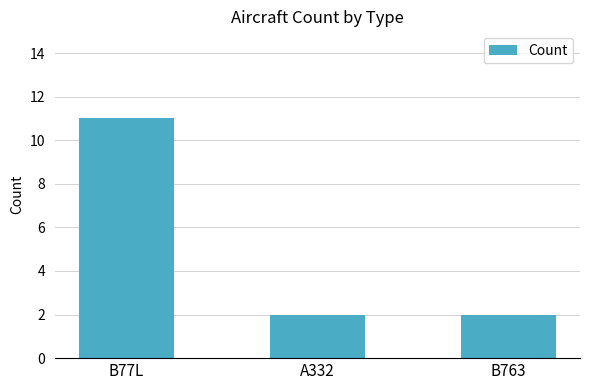

What position from the left is A332?

2